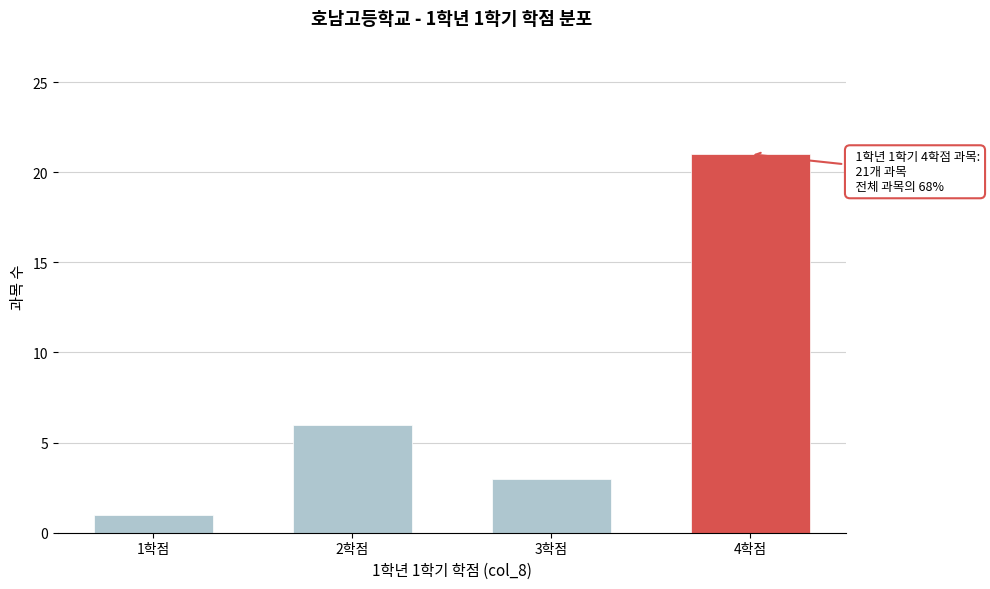

Reading left to right, extract all data points from this chart.

1	6	3	21